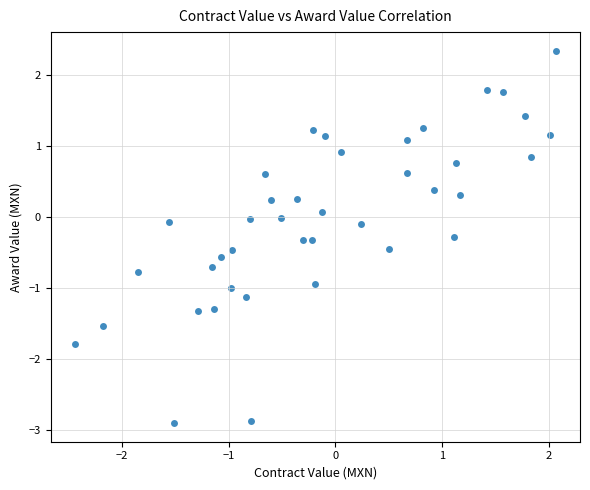

What is the range of Y values (max minus min)?

5.2